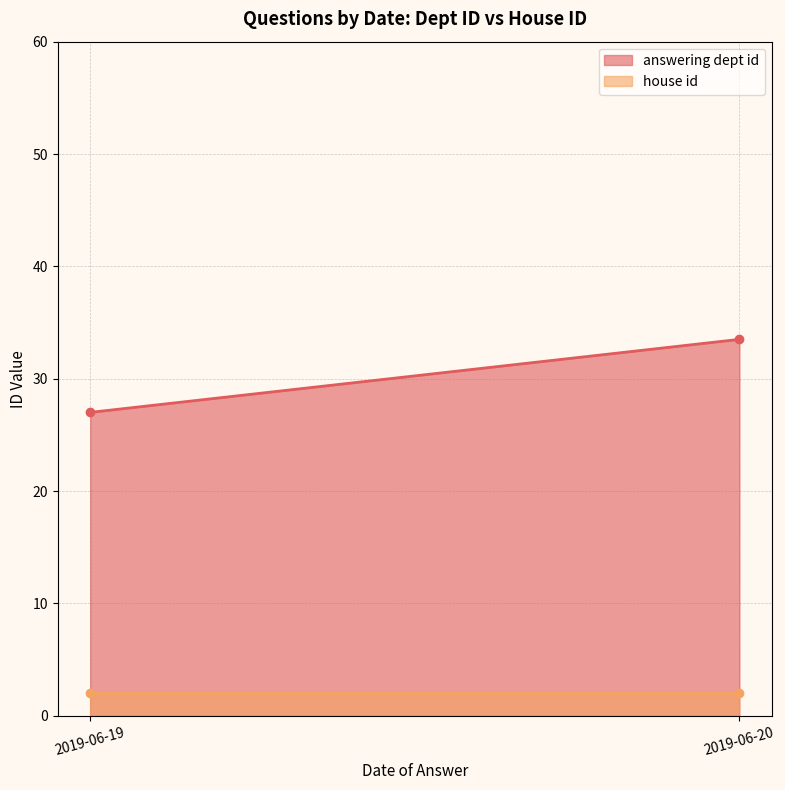

True or false: answering dept id and house id cross at least once.

False